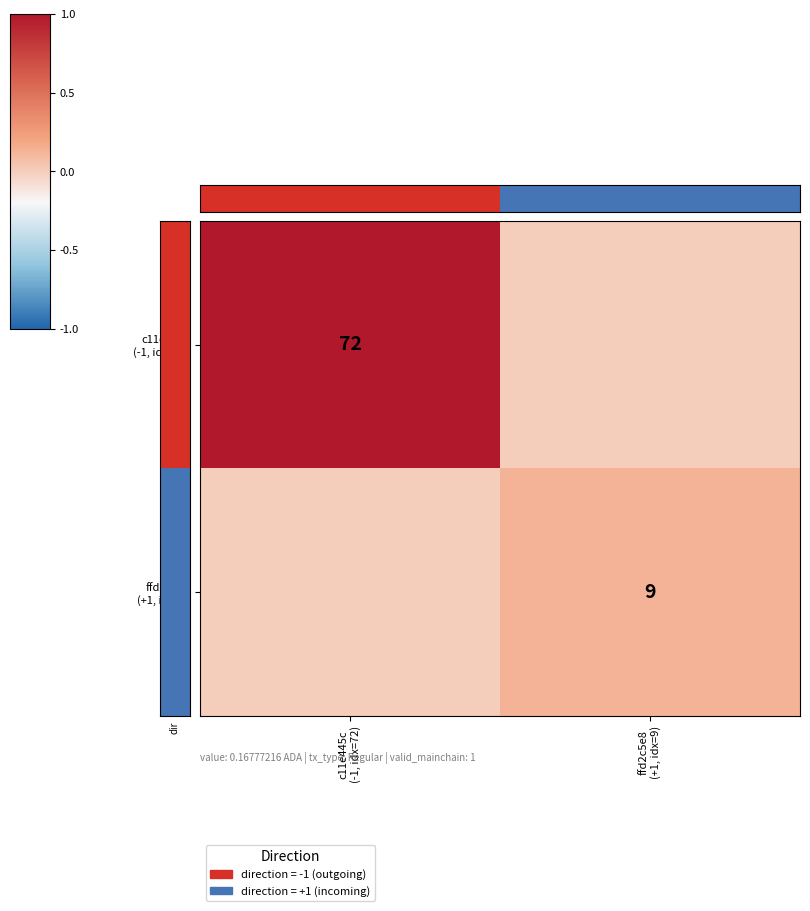

What is the average value of the ffd2c5e8 (+1, idx=9) series?

0.1